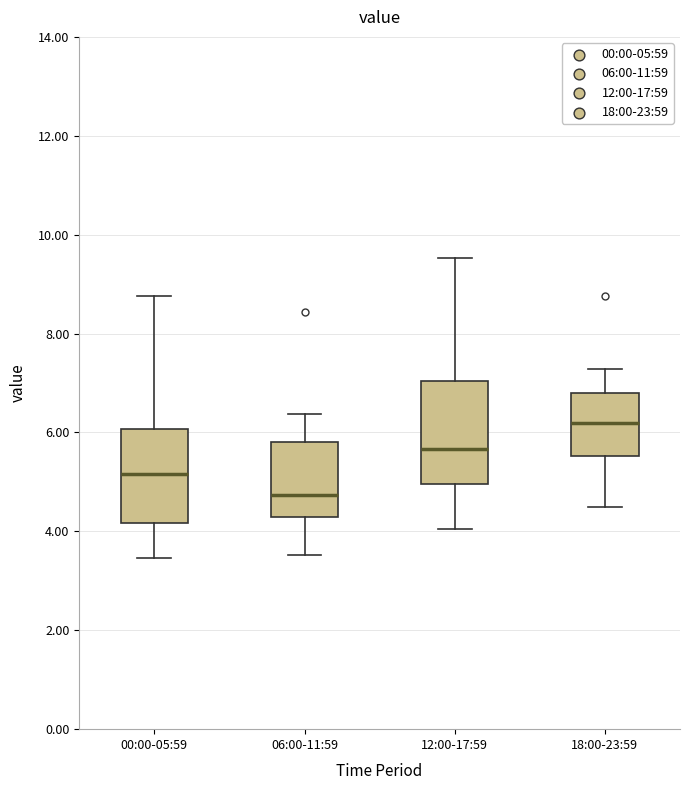

Reading left to right, transcribe this box plot: for each box, give where its median line is, the range the box spans, and where its two whiskers end, as read against the y-axis. The values are not printed on the chart, so give them approximately, as read against the axis.

00:00-05:59: median 5.2, box 4.2 to 6.0, whiskers 3.4 to 8.8
06:00-11:59: median 4.8, box 4.2 to 5.8, whiskers 3.6 to 6.4
12:00-17:59: median 5.6, box 5.0 to 7.0, whiskers 4.0 to 9.6
18:00-23:59: median 6.2, box 5.6 to 6.8, whiskers 4.6 to 7.2